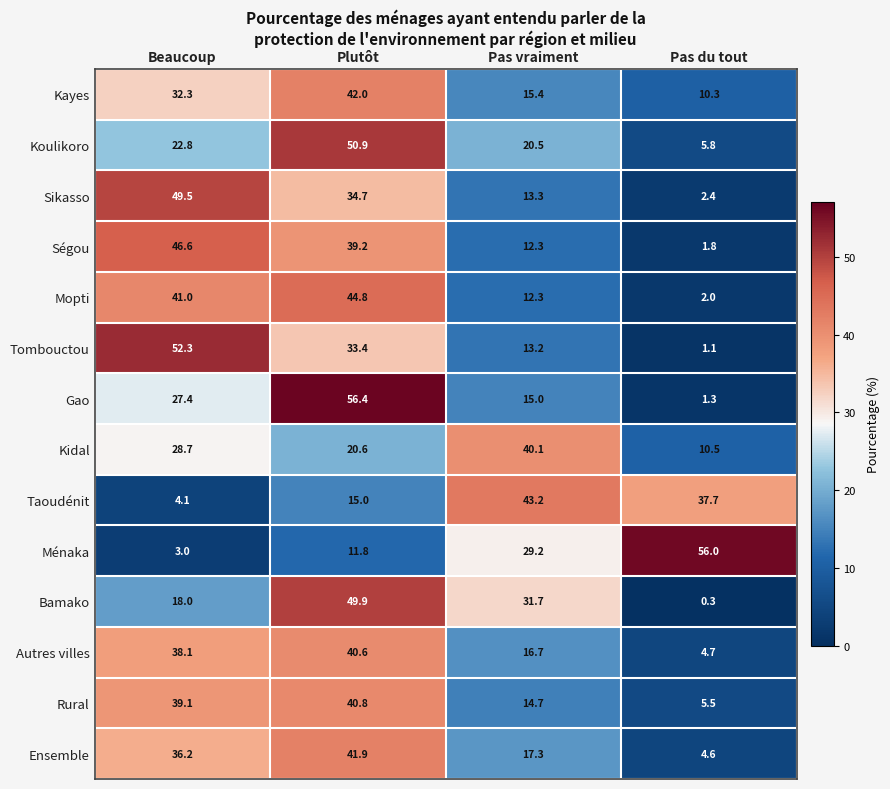

What is the sum of all Ségou values?

99.9